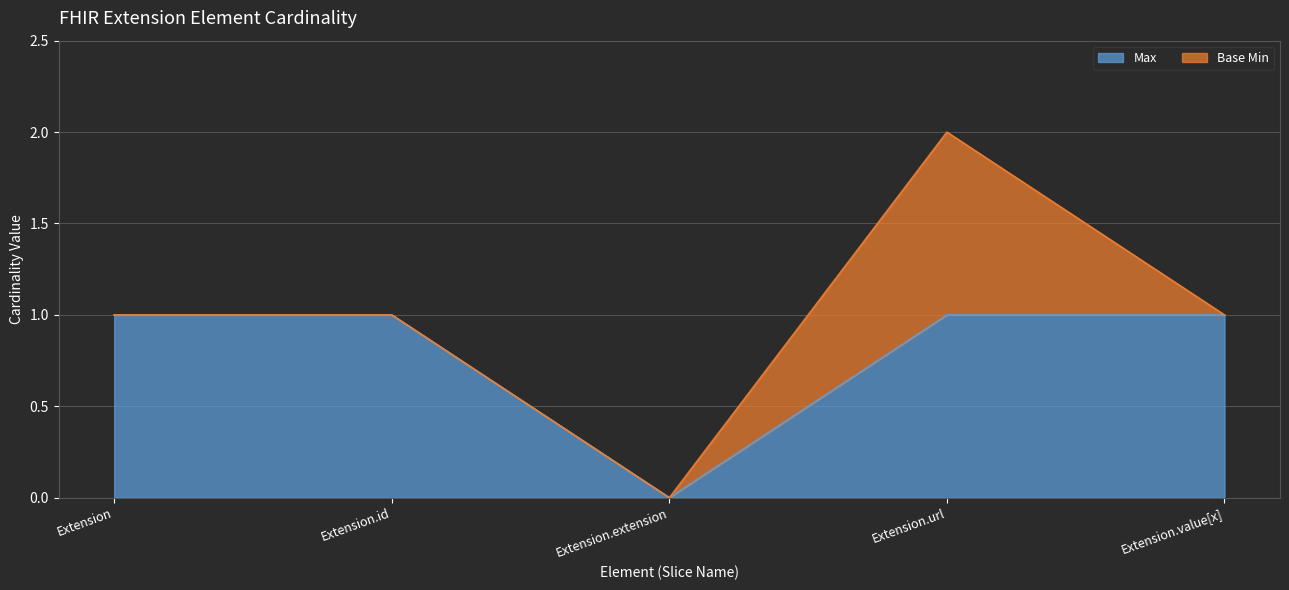

What is the label of the 4th point from the left?

Extension.url